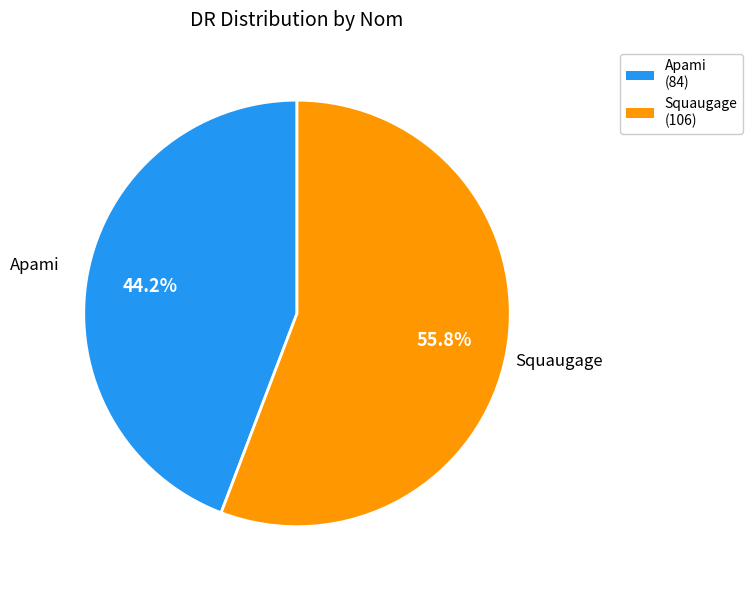

How many slices are in this pie chart?

2